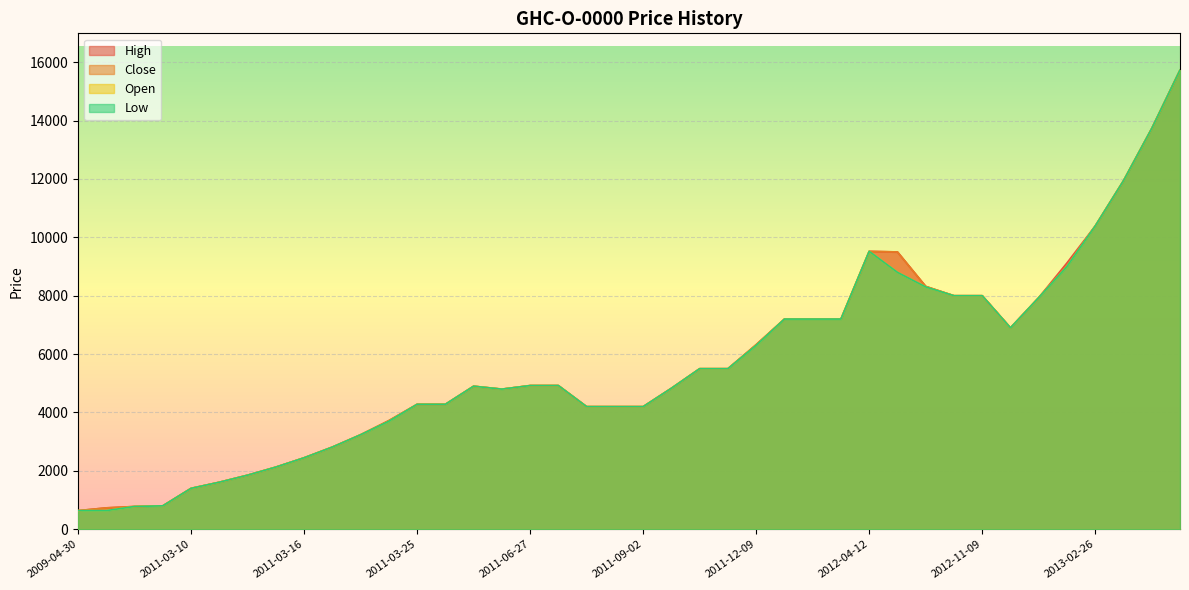

Which series has the largest range (max minus min)?

High